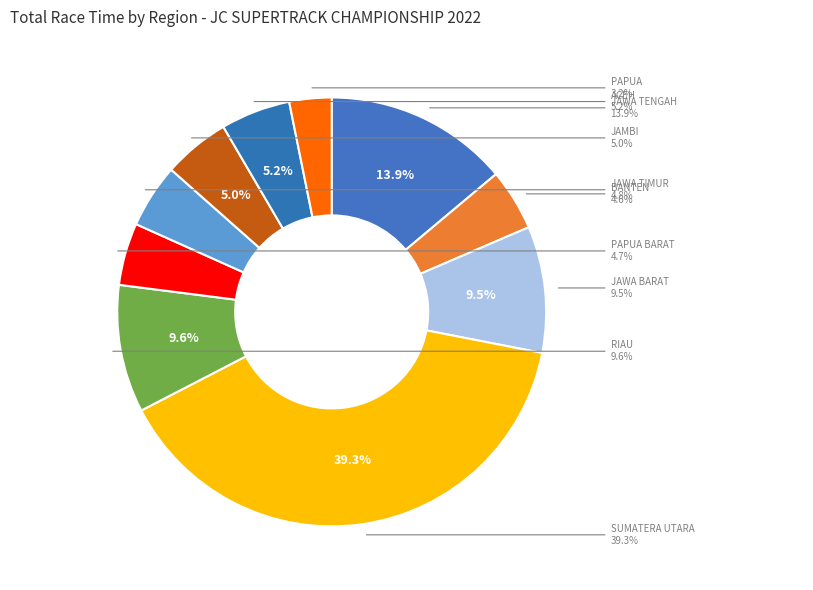

Does any single category account for the majority?

No